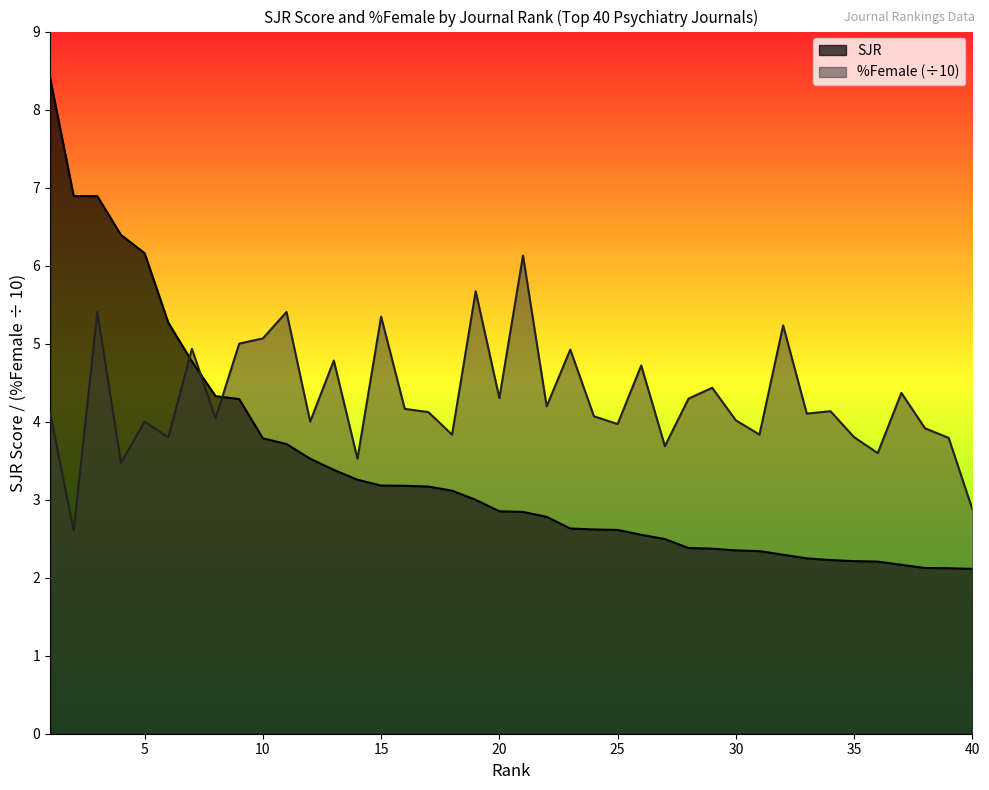

True or false: %Female has a value of 4.1 at 17.

True